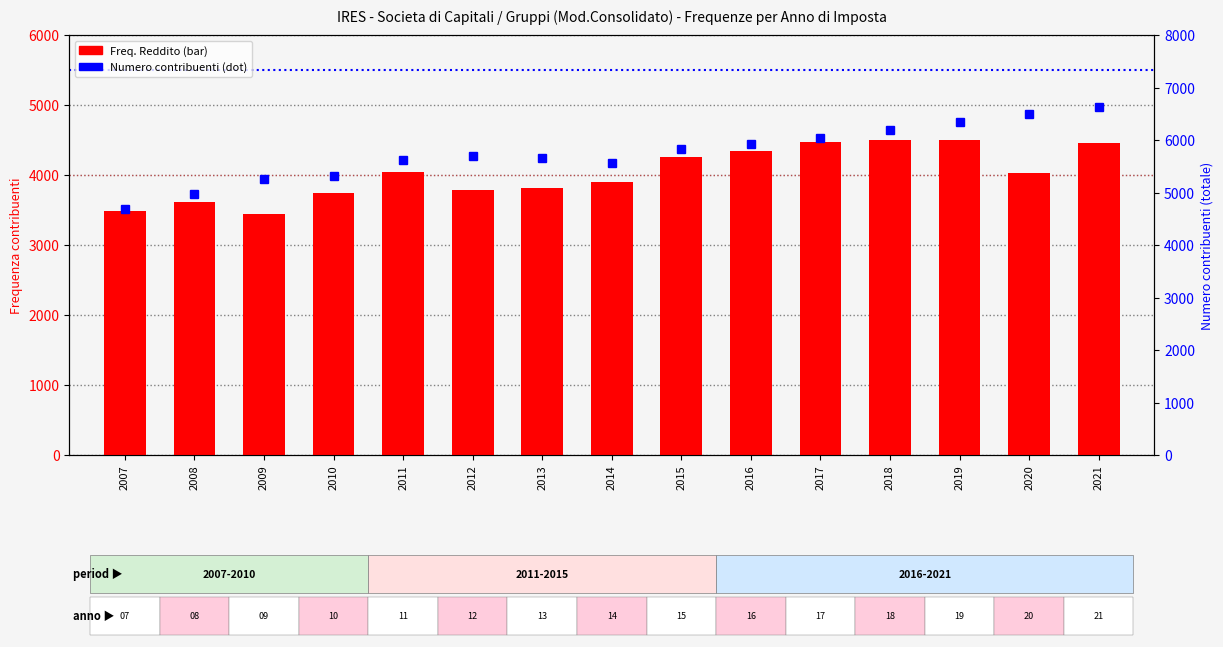

What is the approximate value of Numero contribuenti at 2009, to the nearest 100?

5200